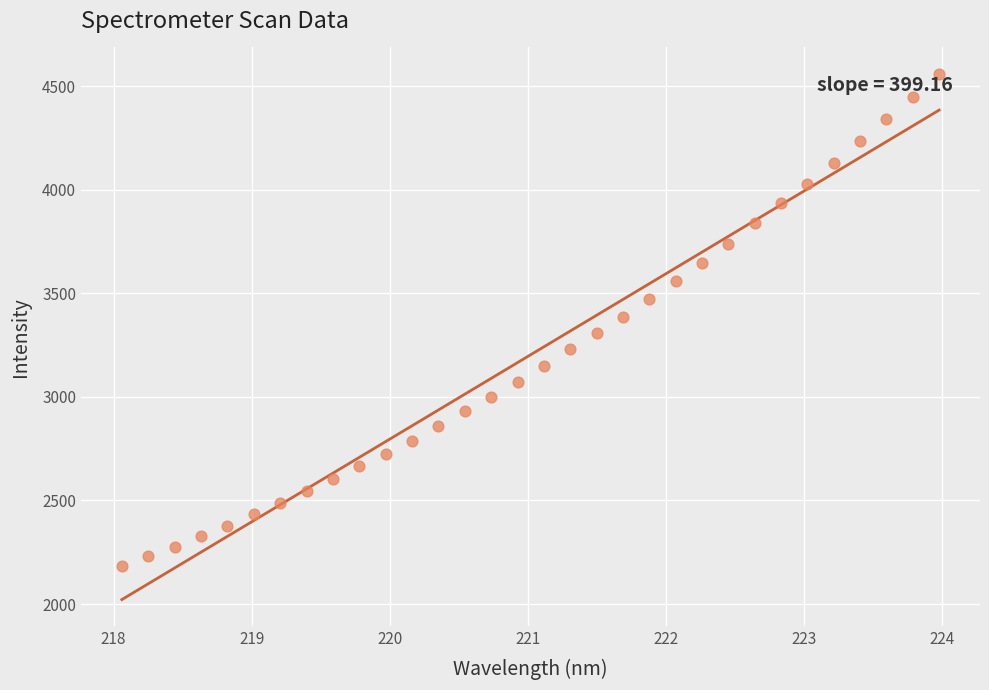

What is the range of X values (max minus min)?

5.9